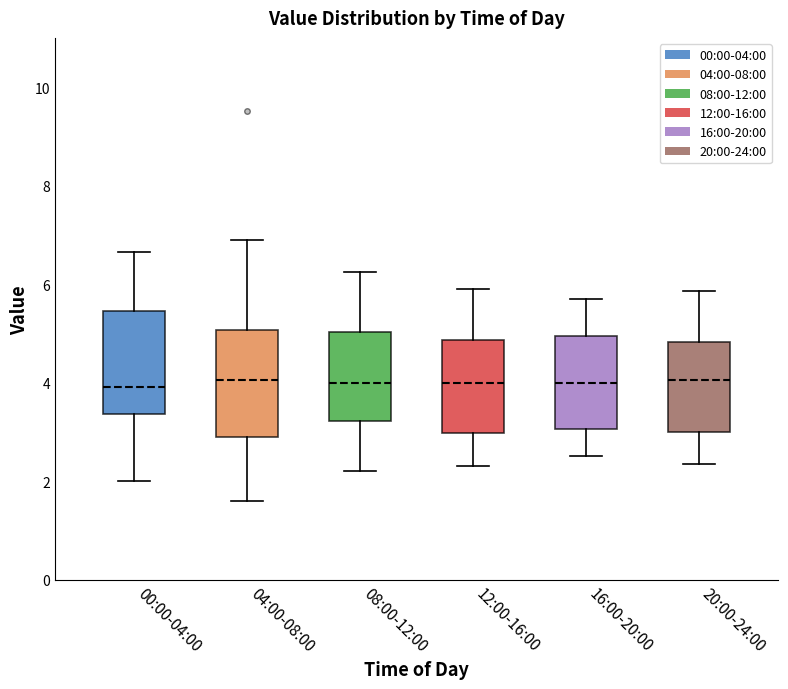

Where does the upper whisker of the box for 12:00-16:00 end on the y-axis? The values are not printed on the chart, so give them approximately, as read against the axis.

6.0